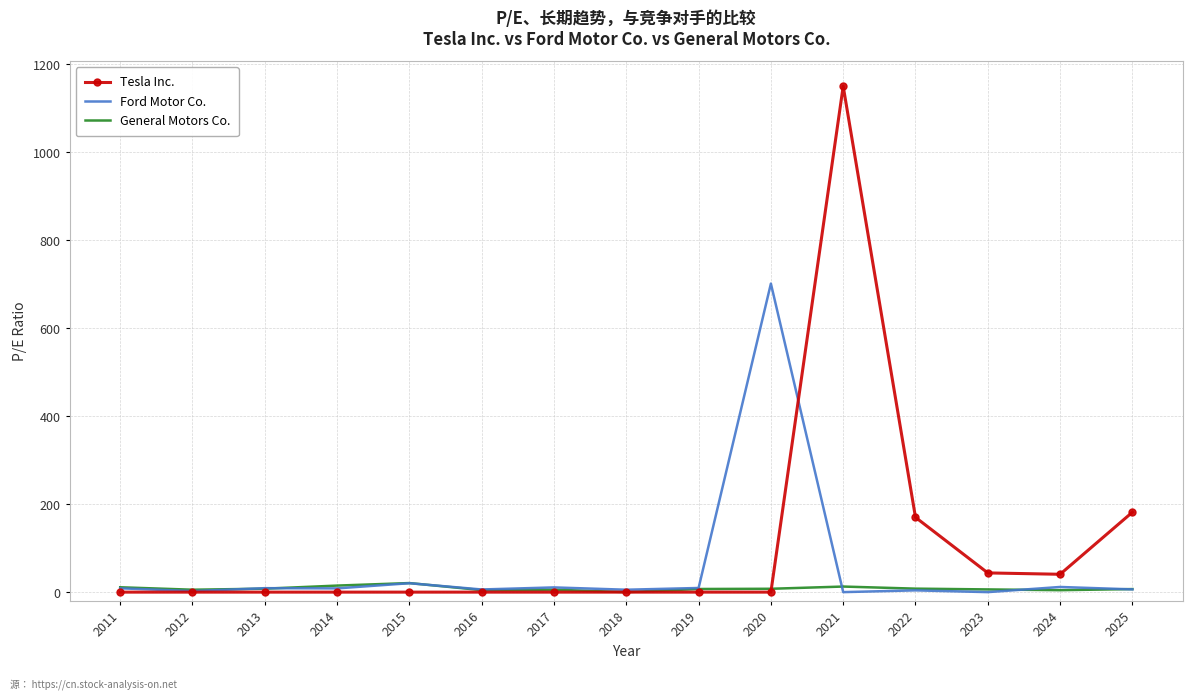

The Ford Motor Co. series shows -353.2 at 2023. True or false?

False